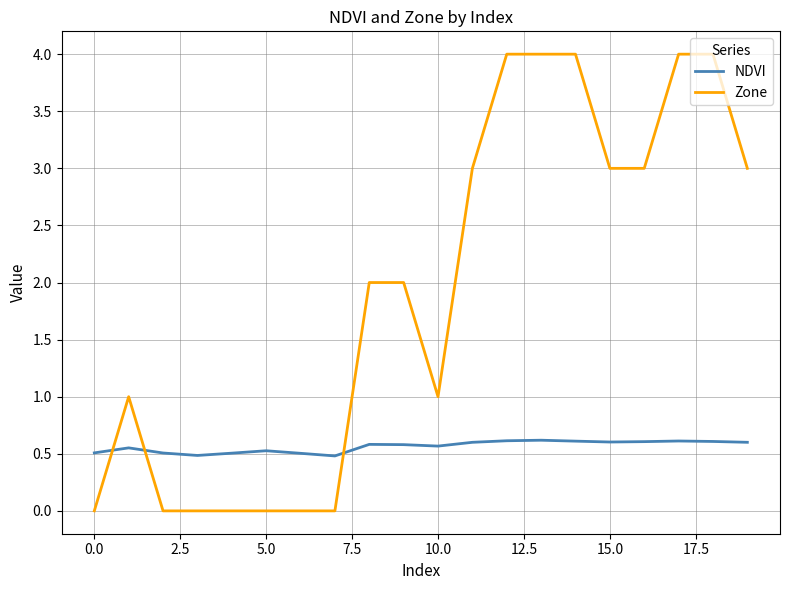

Is this an area chart (filled region under the line)?

No